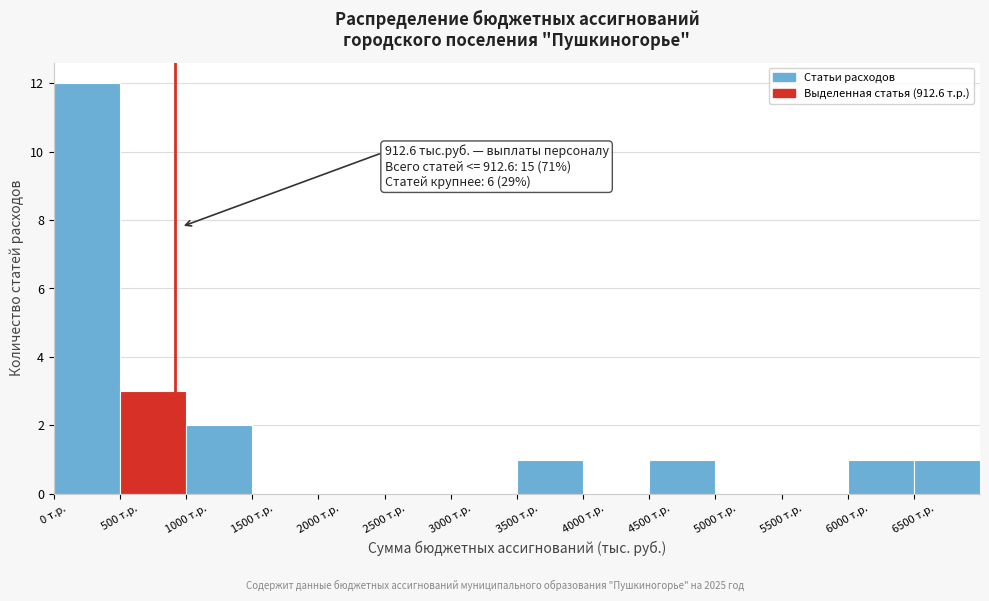

Over which range of the x-axis is the bar tallest?

0 to 500